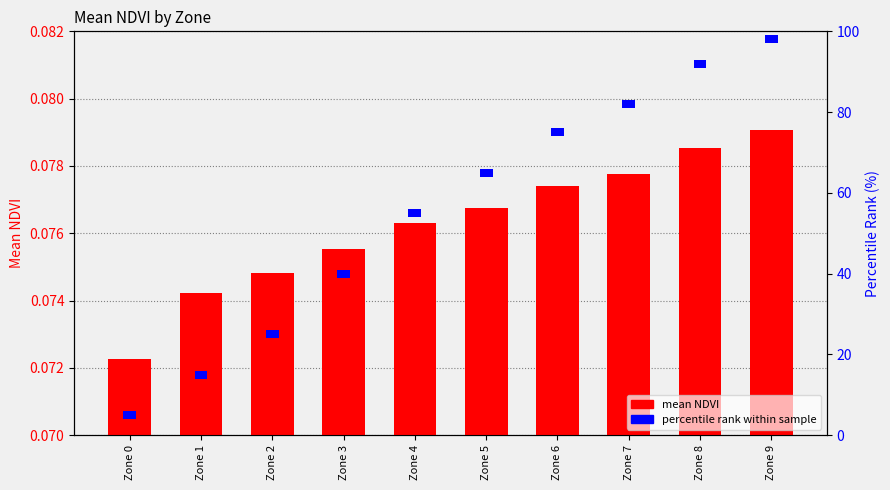

The value of mean NDVI at Zone 4 is 0.0. True or false?

False